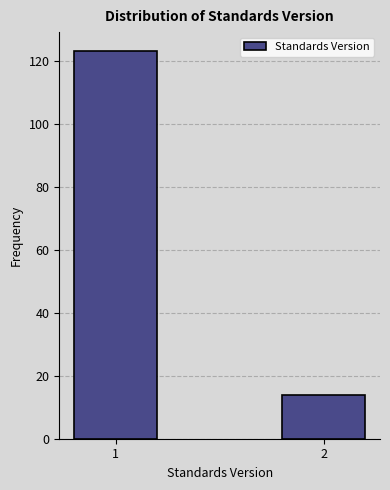

Reading left to right, list all the values displayed in this chart.

1=123	2=14